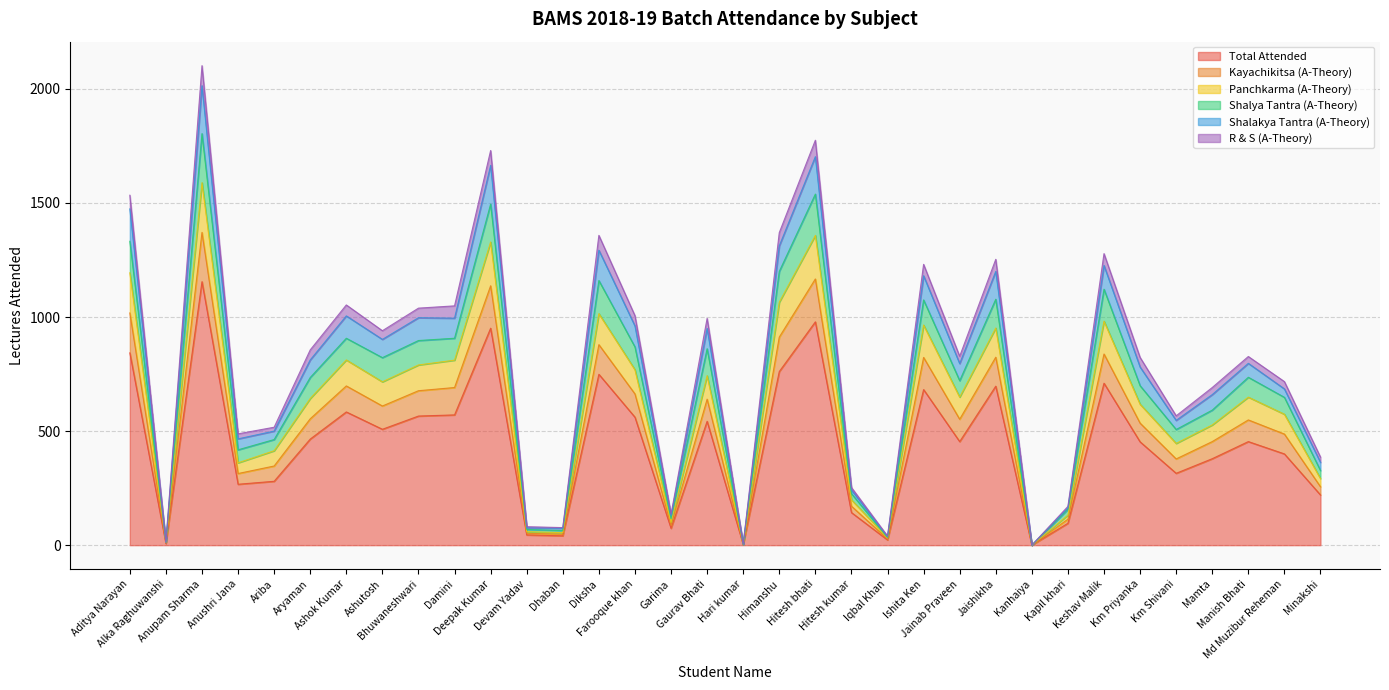

What is the highest value of the Total Attended series?

1155